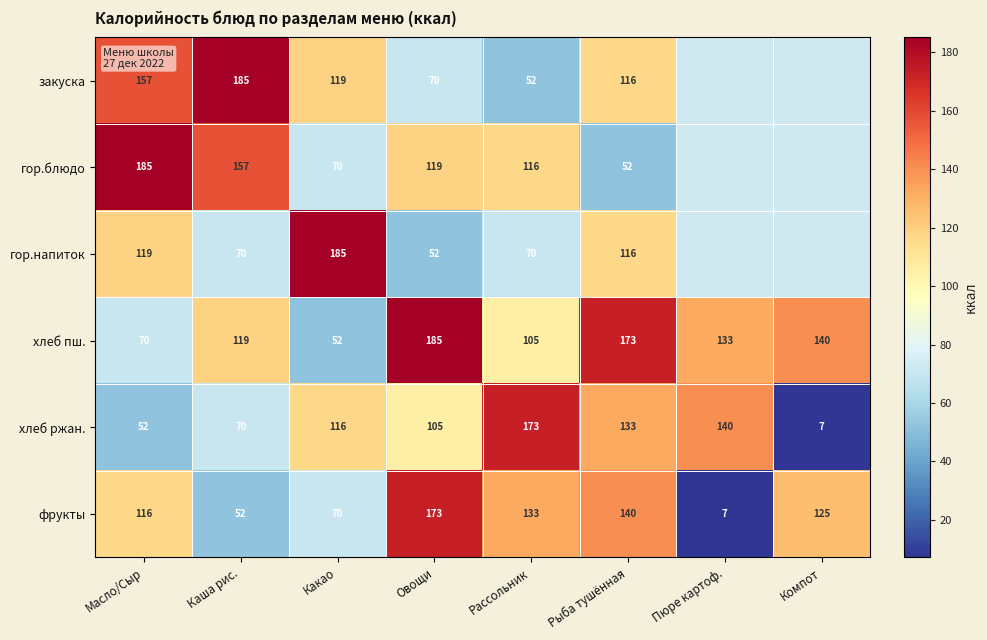

Is the value of хлеб пш. at Компот greater than the value of закуска at Рыба тушённая?

Yes